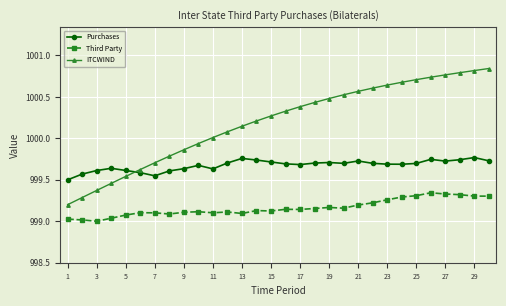

What is the difference between the maximum and minimum values in the ITCWIND series?

1.6